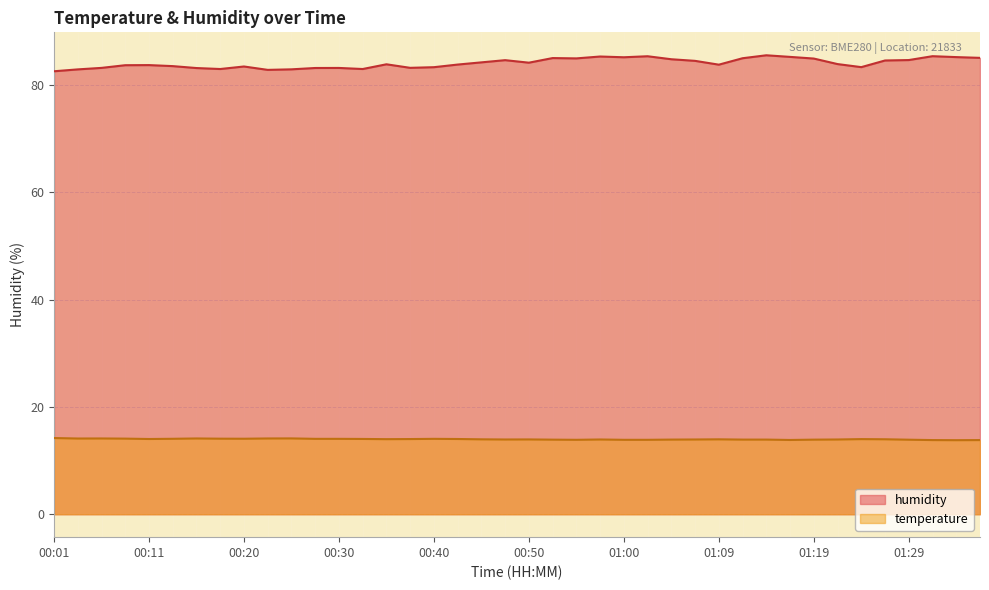

What is the difference between the humidity values at 00:03 and 01:17?

2.3